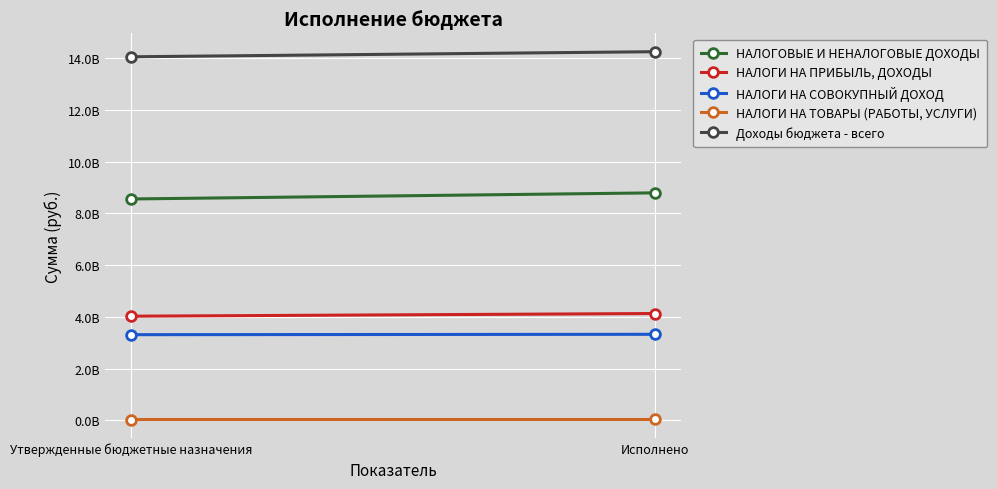

How many values in the НАЛОГИ НА ПРИБЫЛЬ, ДОХОДЫ series are below 4127935430?

1